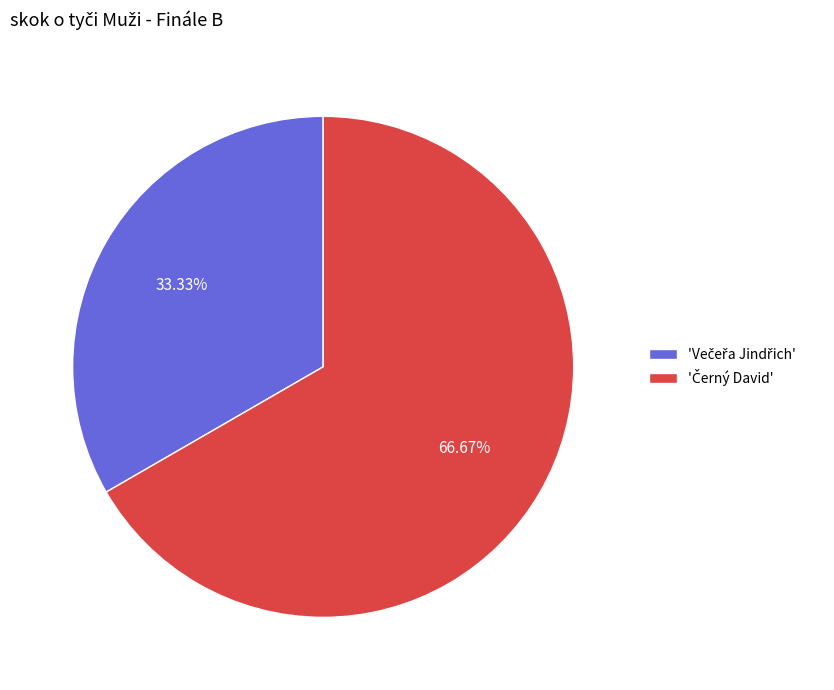

Does any single category account for the majority?

Yes